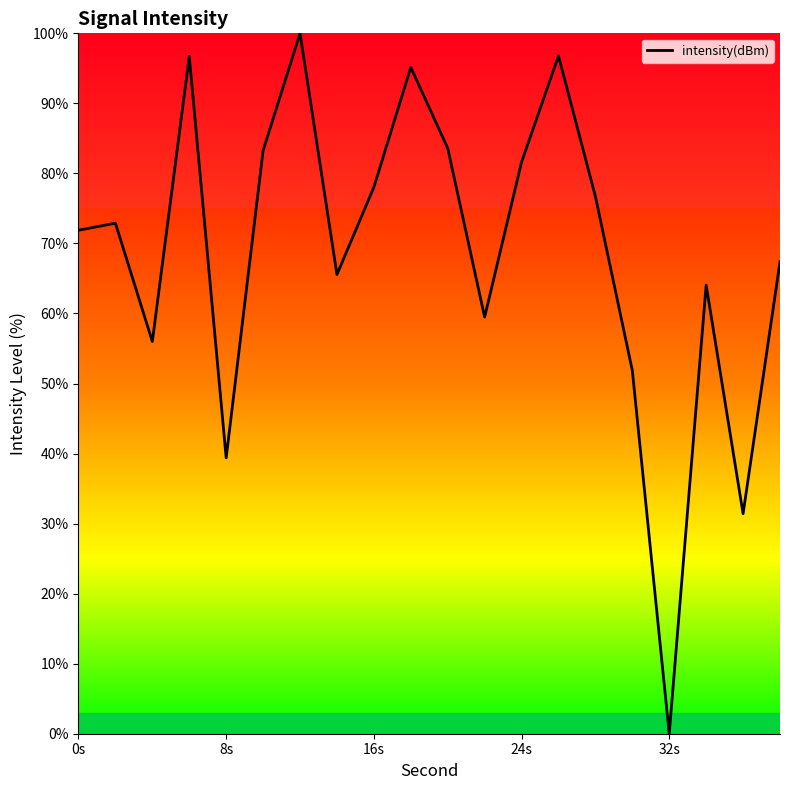

What is the average value?

68.6